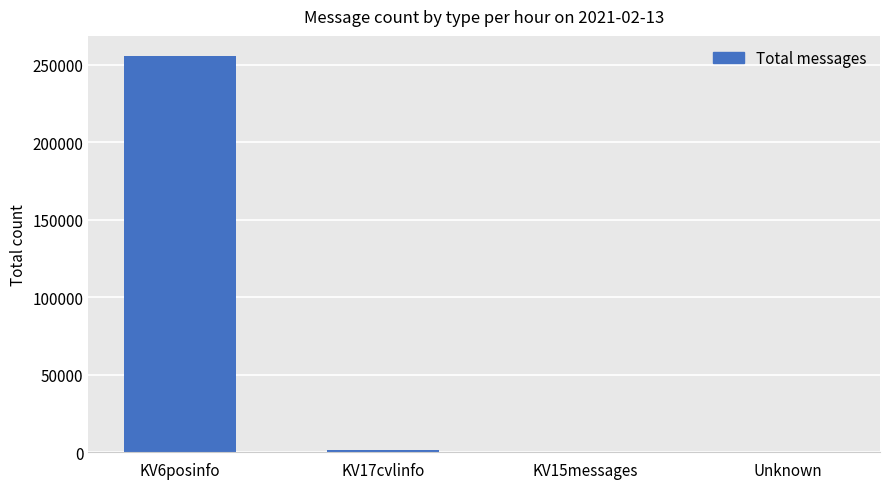

Which label corresponds to the largest value in the chart?

KV6posinfo